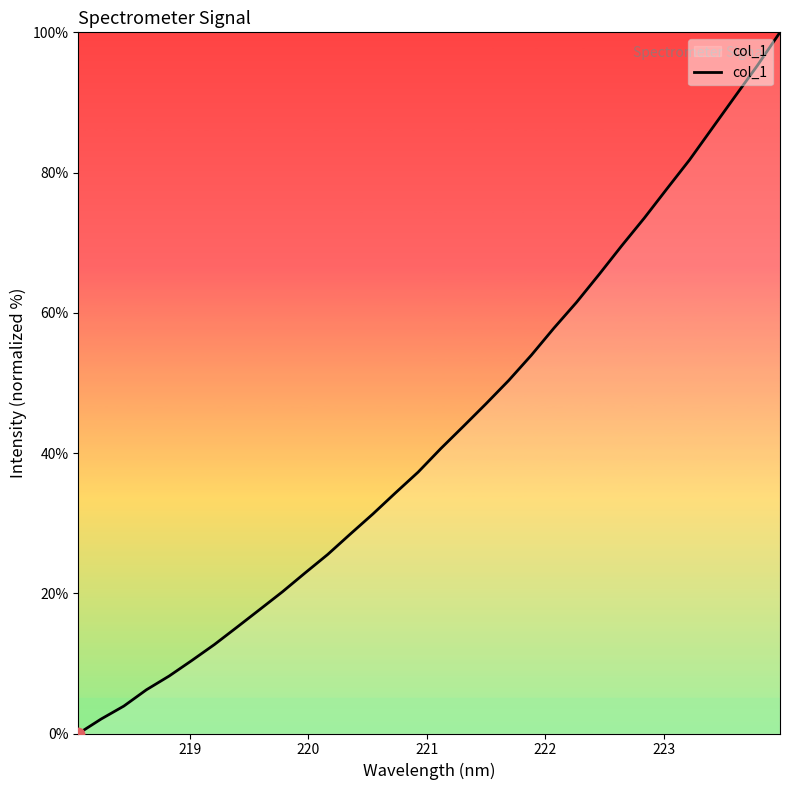

What is the difference between the maximum and minimum values?

100.0